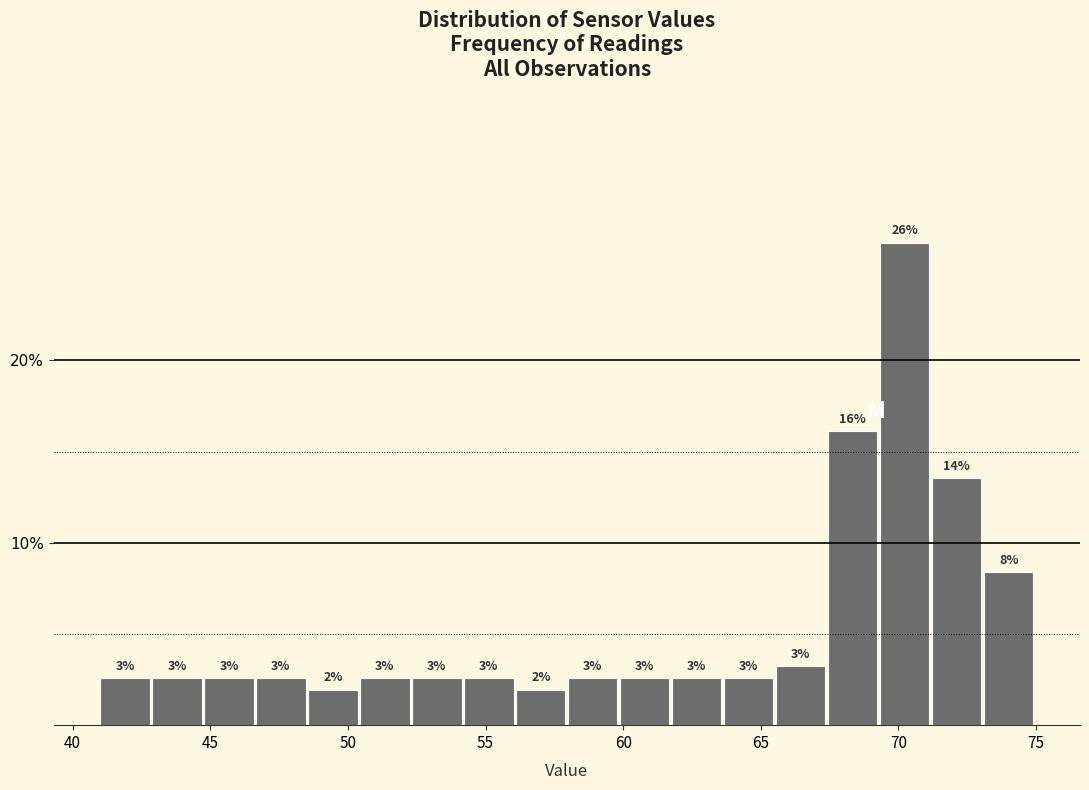

Read against the x-axis, roughly where is the centre of the tallest bar?

70.0